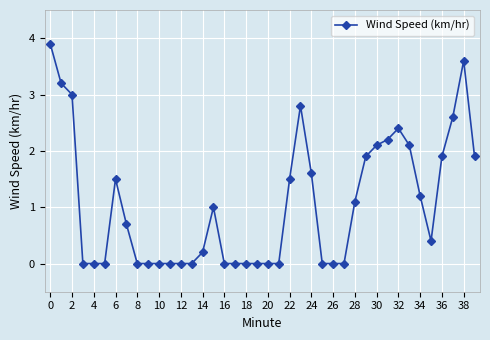

What is the value of the 29th point from the left?

1.1